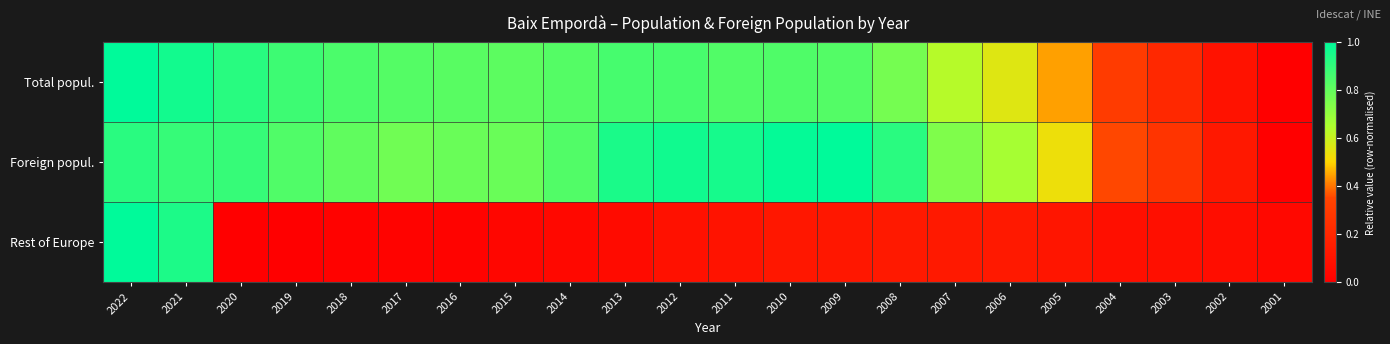

What is the total value across all series at 2007?

1.5